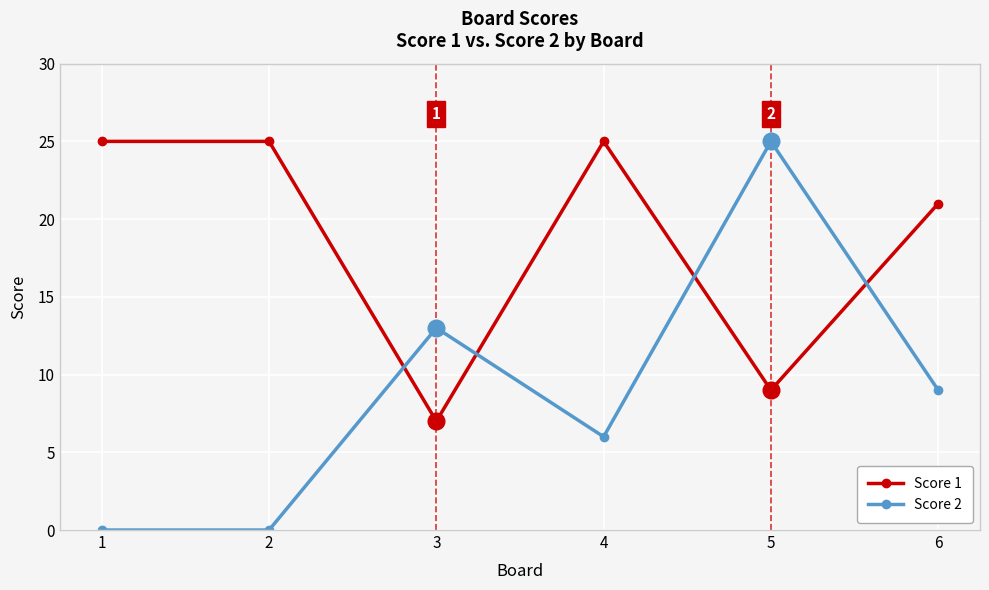

Rank the series at 4 from highest to lowest value.

Score 1, Score 2